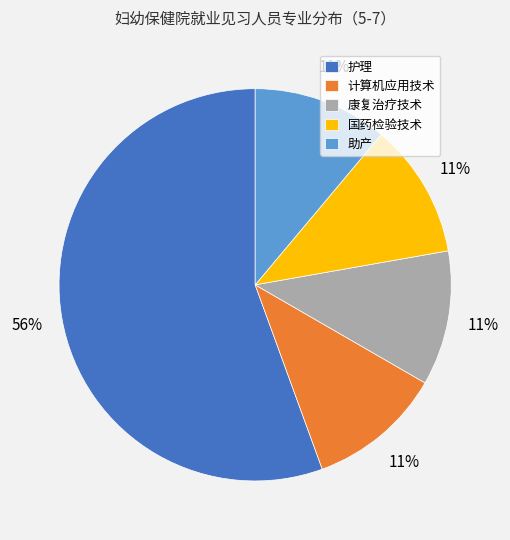

What is the ratio of the value at 康复治疗技术 to the value at 计算机应用技术?

1.0